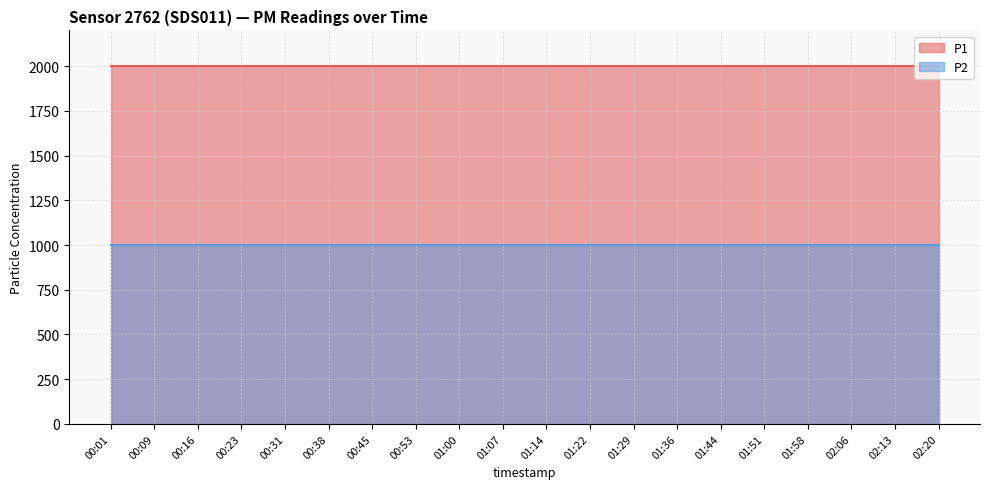

What position from the right is 01:29?

8